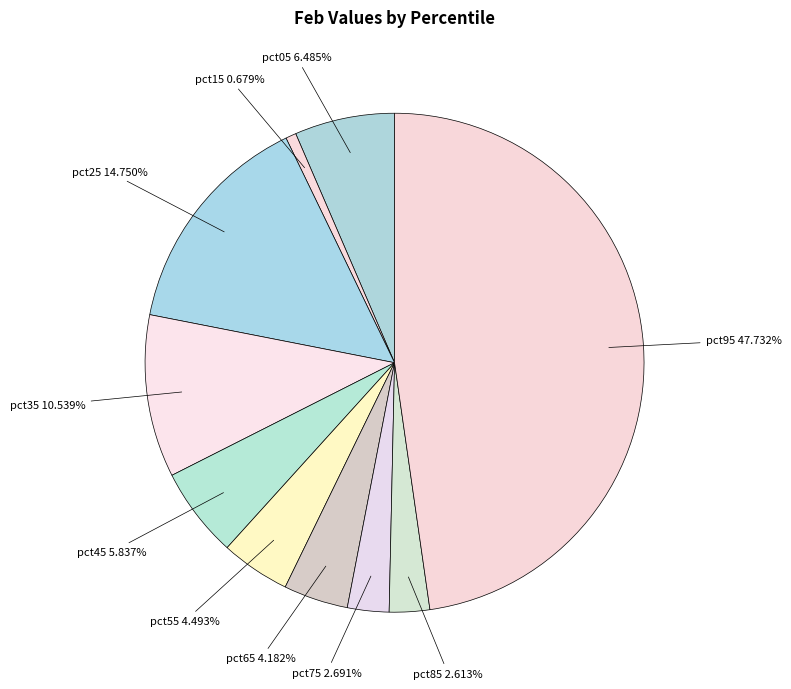

Rank the categories by value from highest to lowest.

pct95, pct25, pct35, pct05, pct45, pct55, pct65, pct75, pct85, pct15